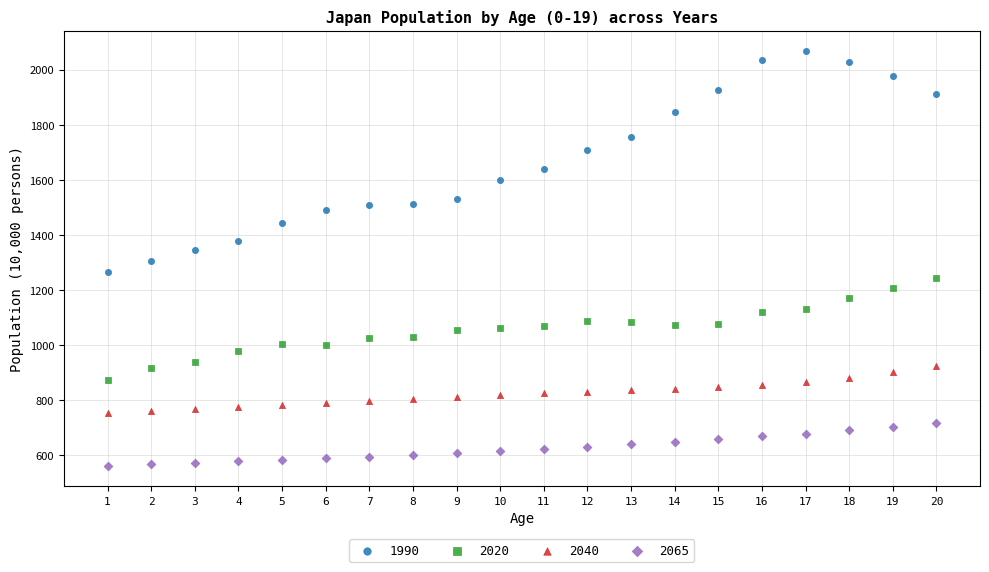

Which series contains the lowest Y value?

2065